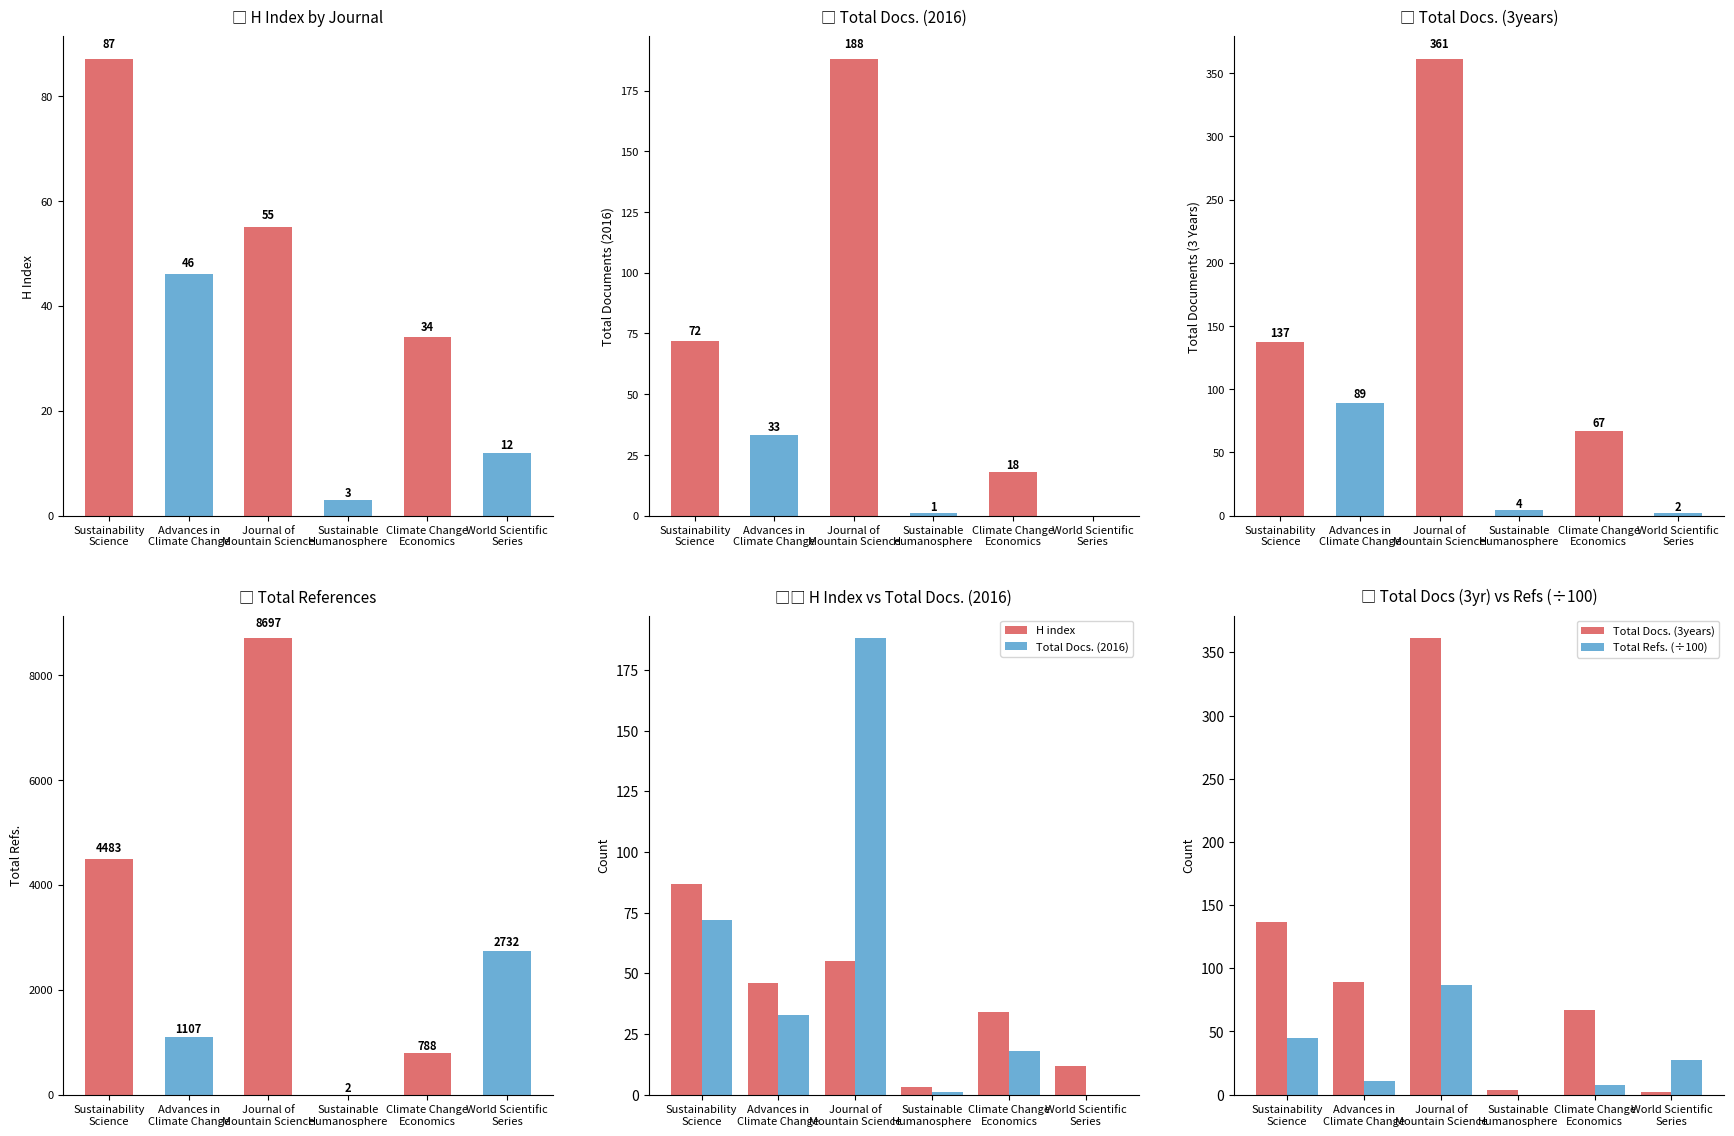

Reading left to right, extract all data points from this chart.

H index: 87.0	46.0	55.0	3.0	34.0	12.0
Total Docs. (2016): 72.0	33.0	188.0	1.0	18.0	0.0
Total Docs. (3years): 137.0	89.0	361.0	4.0	67.0	2.0
Total Refs.: 4483.0	1107.0	8697.0	2.0	788.0	2732.0
Total Refs. (÷100): 44.8	11.1	87.0	0.0	7.9	27.3